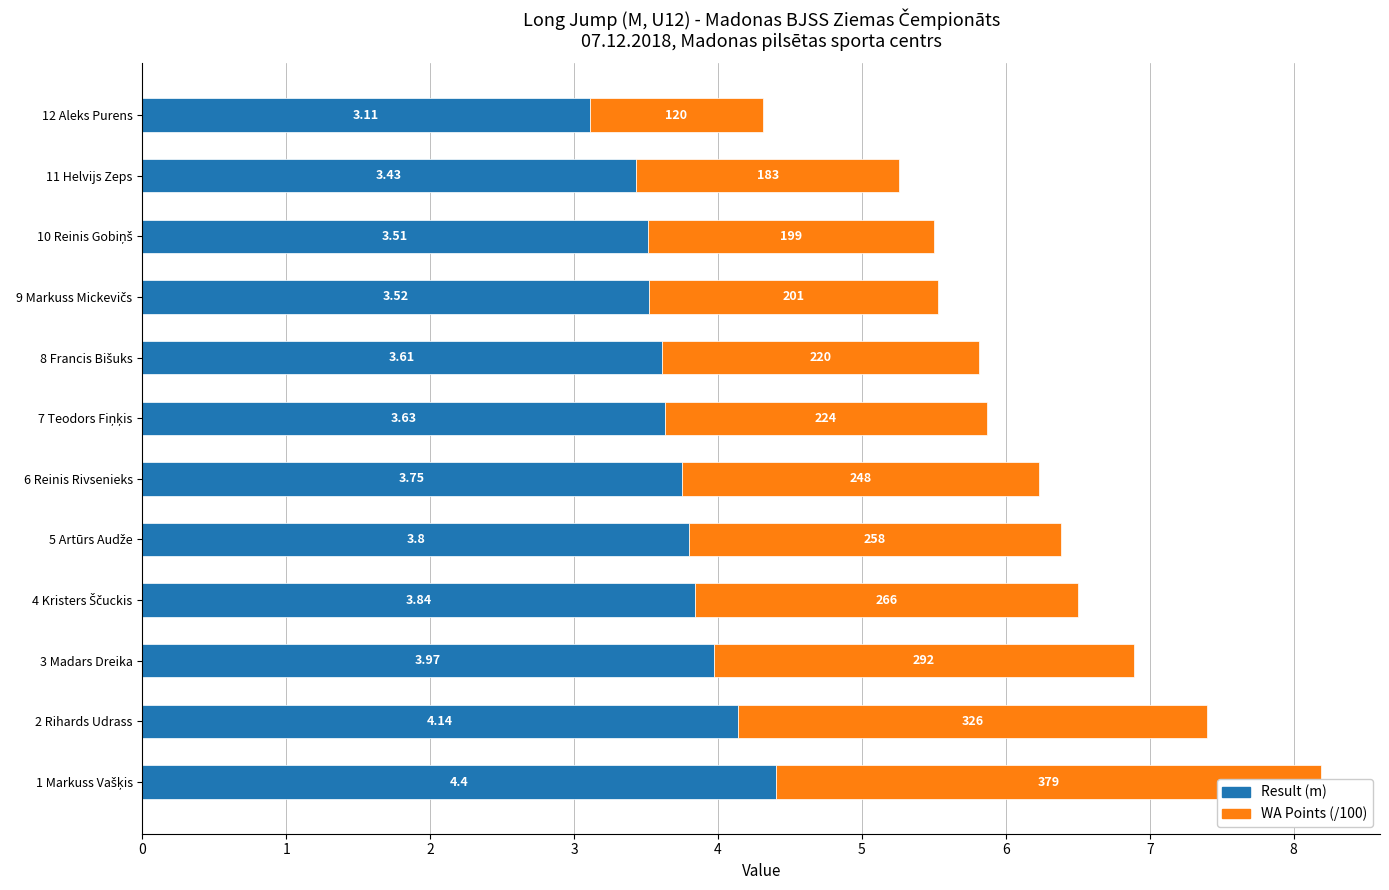

How many values in the WA Points (/100) series exceed 2?

9